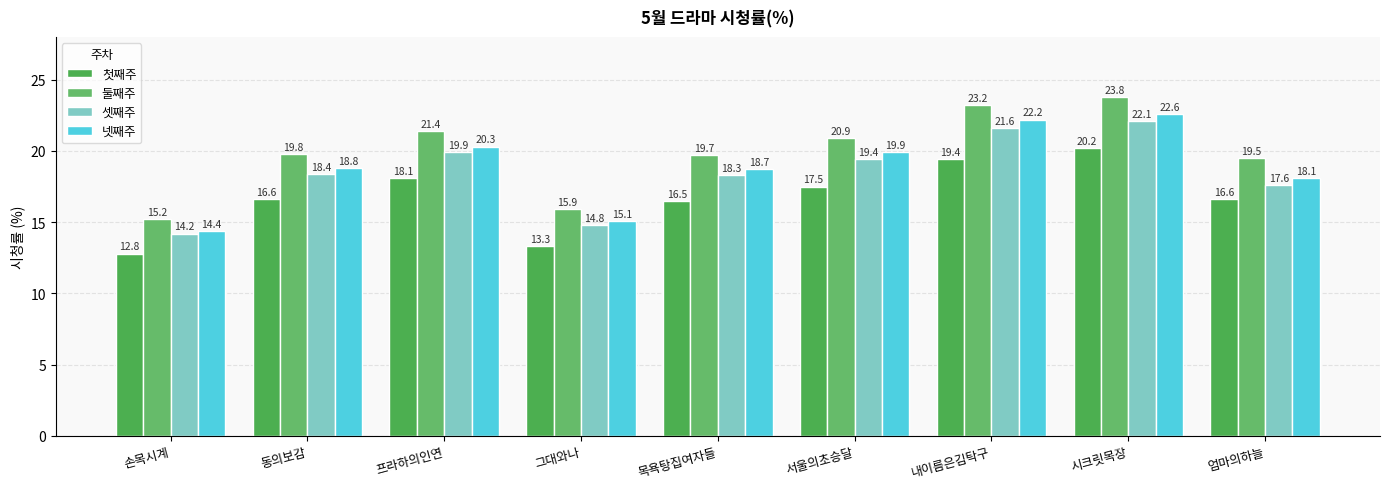

What is the total value across all series at 엄마의하늘?

71.8